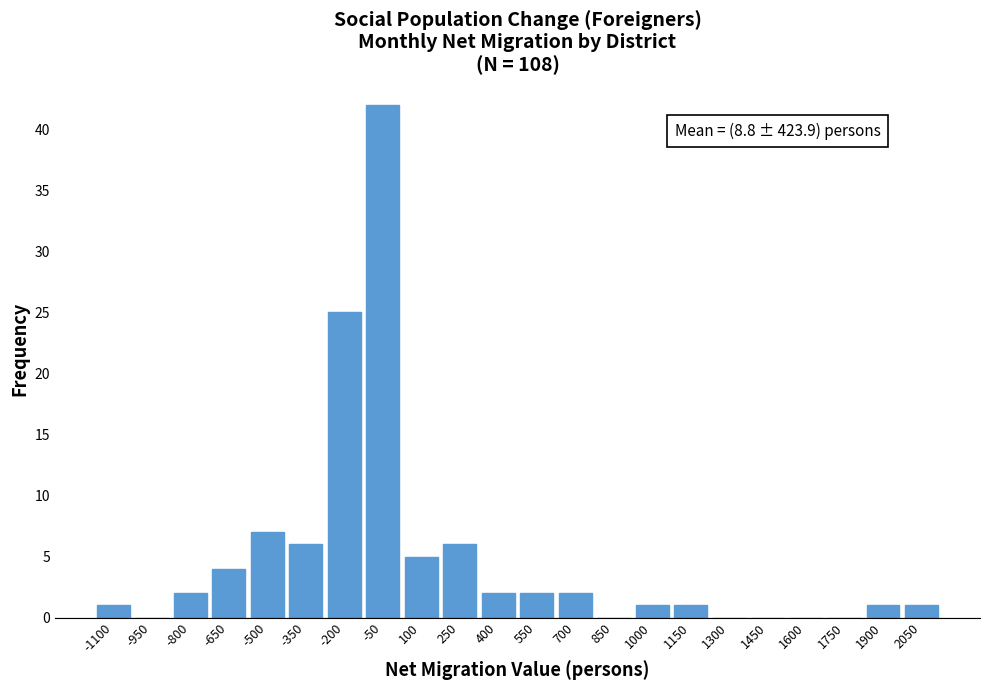

Reading right to left, what are all the values shown in this chart?

2050=1	1900=1	1750=0	1600=0	1450=0	1300=0	1150=1	1000=1	850=0	700=2	550=2	400=2	250=6	100=5	-50=42	-200=25	-350=6	-500=7	-650=4	-800=2	-950=0	-1100=1